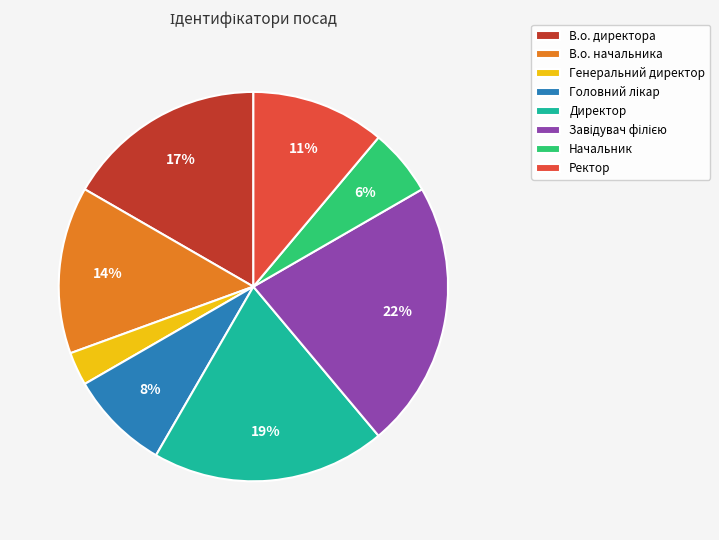

Does Ректор account for over 50% of the chart?

No